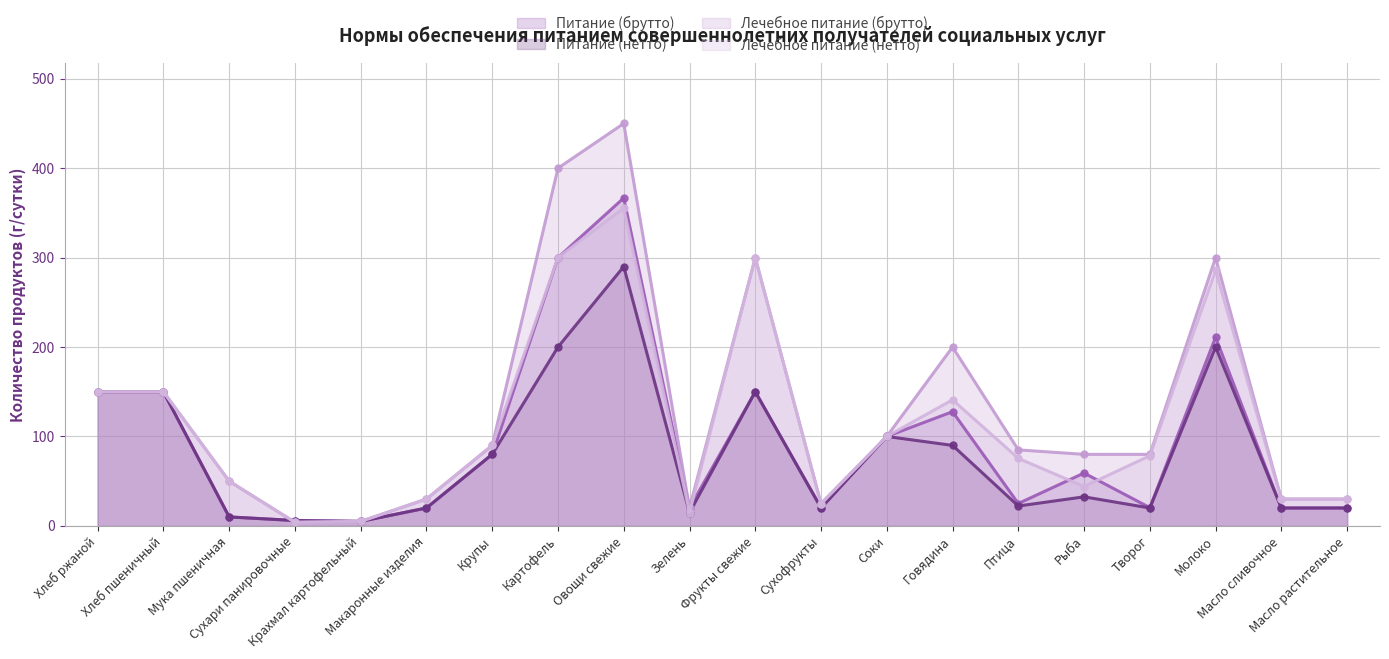

How many data points in Питание (брутто) are less than 59?

10